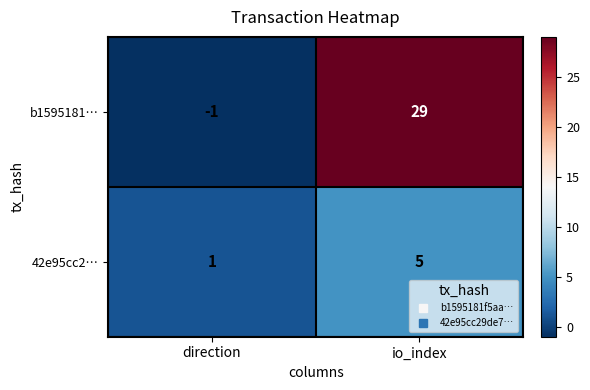

What is the spread (max minus min) of values at direction?

2